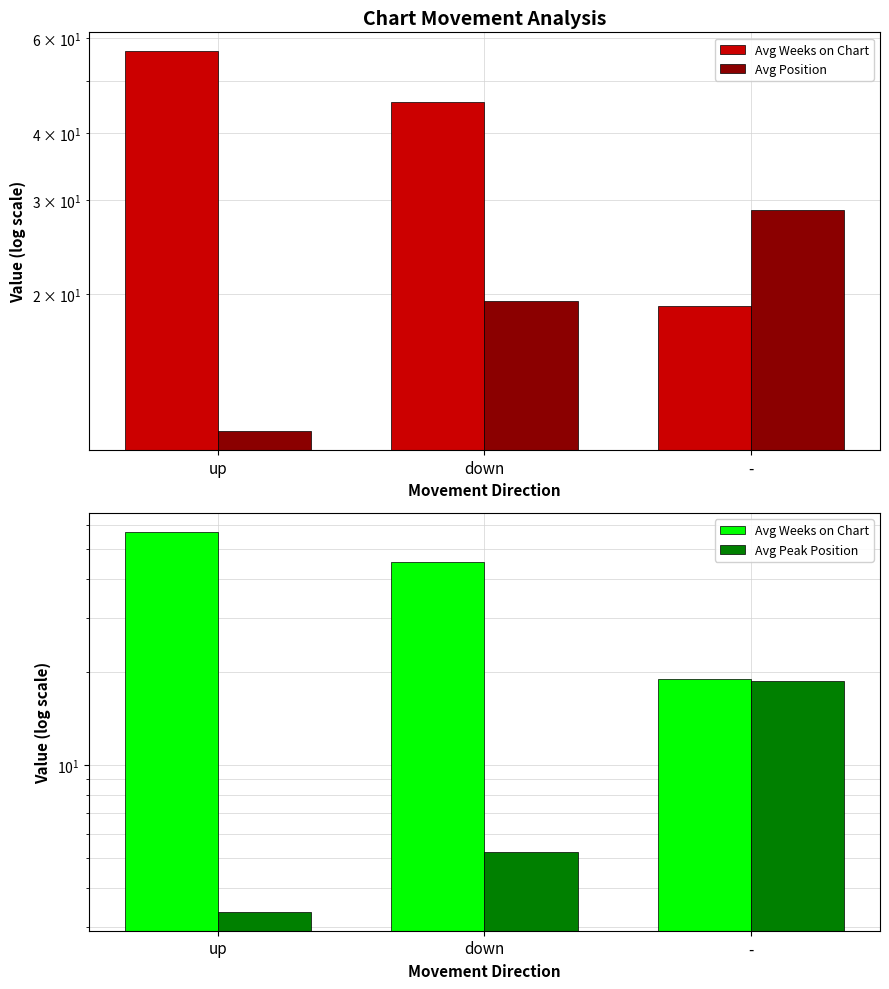

At which category is the sum across all series the highest?

up